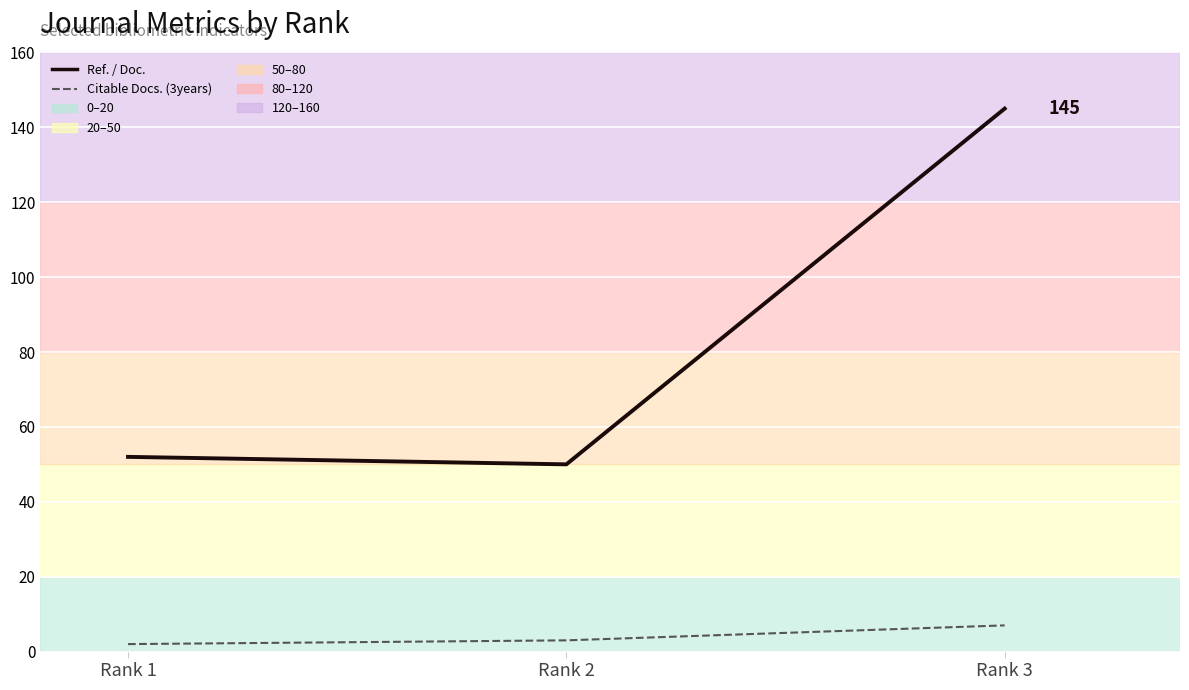

Reading left to right, transcribe all the data shown in this chart.

Ref. / Doc.: Rank 1=52	Rank 2=50	Rank 3=145
Citable Docs. (3years): Rank 1=2	Rank 2=3	Rank 3=7